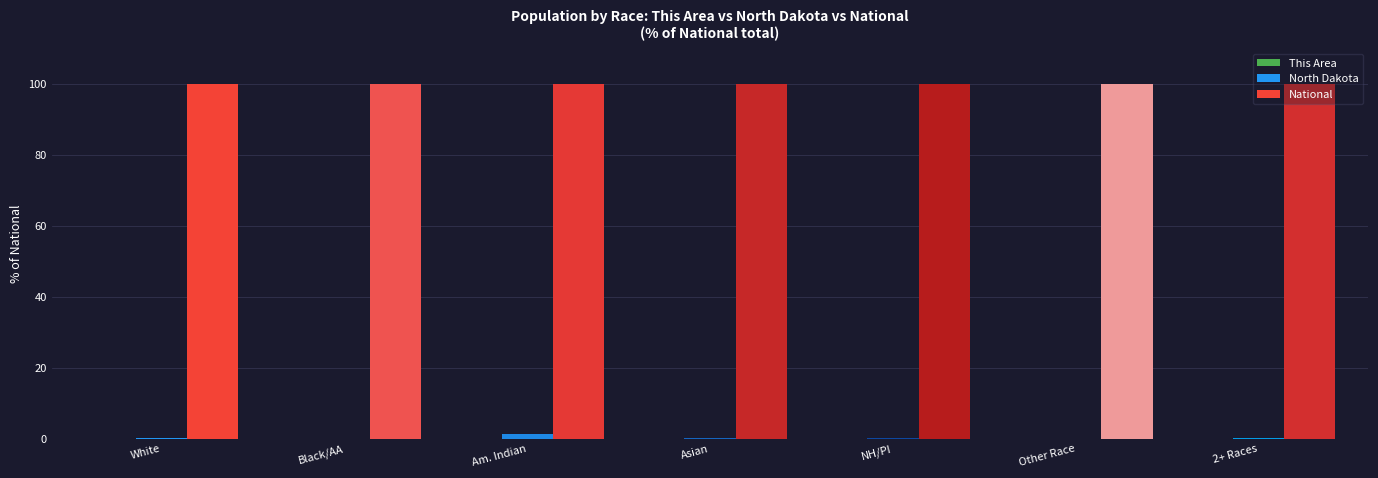

Which series has the largest total across all categories?

National